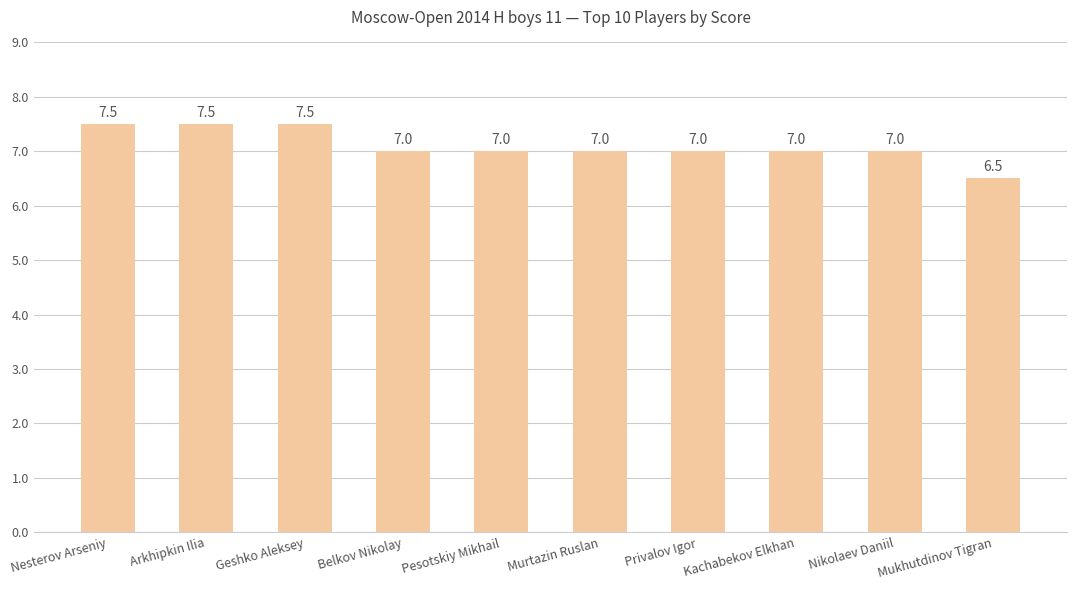

What is the change in value from Murtazin Ruslan to Mukhutdinov Tigran?

-0.5